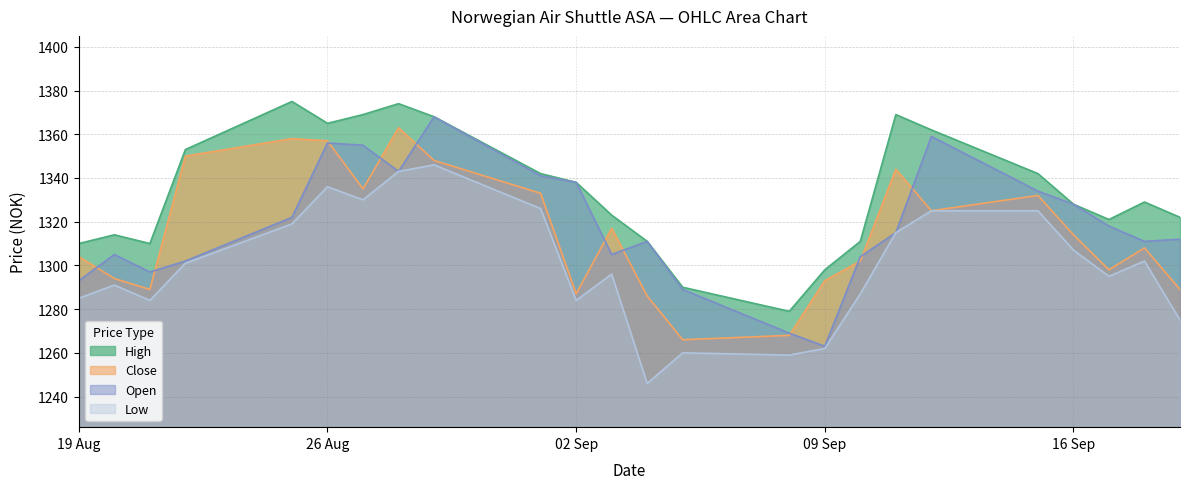

Reading left to right, list all the values displayed in this chart.

High: 1310	1314	1310	1353	1375	1365	1369	1374	1368	1342	1338	1323	1311	1290	1279	1298	1311	1369	1362	1342	1328	1321	1329	1322
Close: 1304	1294	1289	1350	1358	1357	1335	1363	1348	1333	1287	1317	1286	1266	1268	1293	1302	1344	1325	1332	1314	1298	1308	1289
Open: 1293	1305	1297	1302	1322	1356	1355	1343	1368	1341	1338	1305	1311	1289	1269	1263	1304	1315	1359	1334	1328	1318	1311	1312
Low: 1285	1291	1284	1301	1319	1336	1330	1343	1346	1326	1284	1296	1246	1260	1259	1262	1287	1315	1325	1325	1307	1295	1302	1275